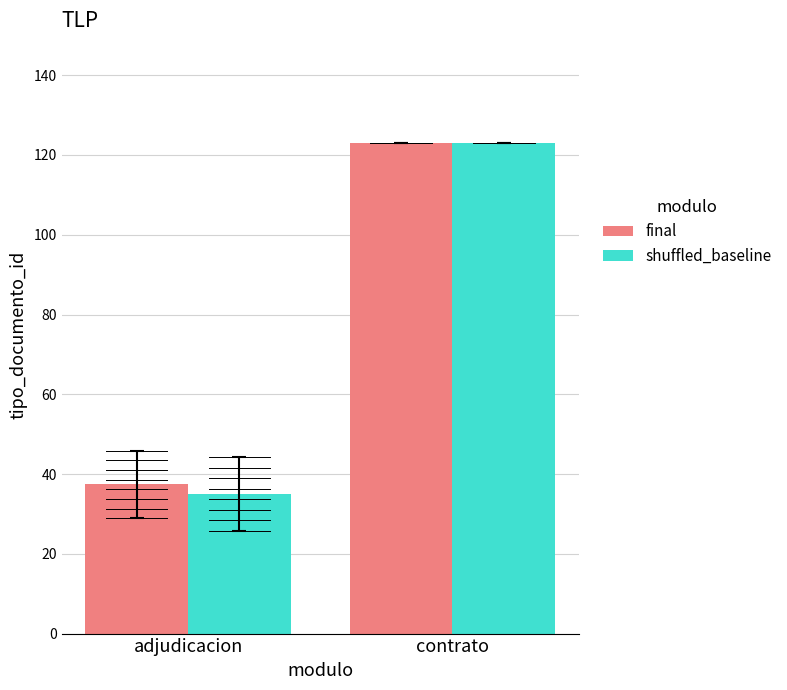

True or false: final has a value of 123.0 at contrato.

True